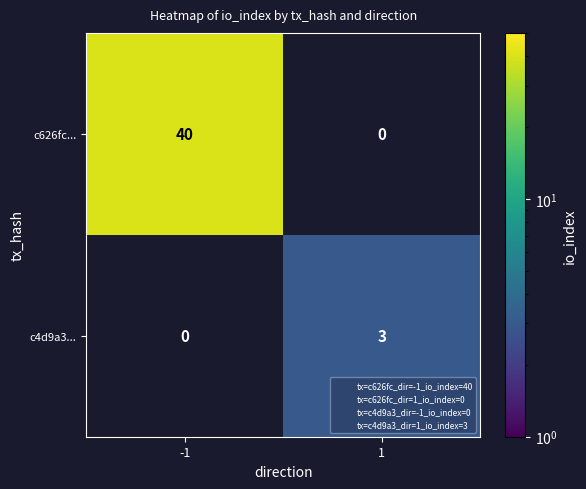

What is the spread (max minus min) of values at -1?

40